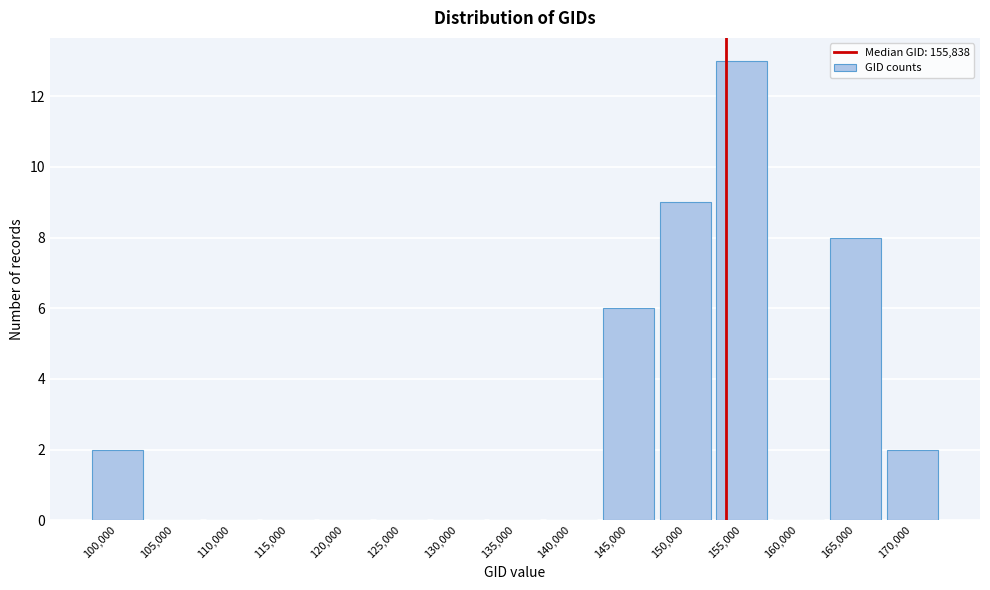

Reading right to left, list all the values displayed in this chart.

170,000=2	165,000=8	160,000=0	155,000=13	150,000=9	145,000=6	140,000=0	135,000=0	130,000=0	125,000=0	120,000=0	115,000=0	110,000=0	105,000=0	100,000=2